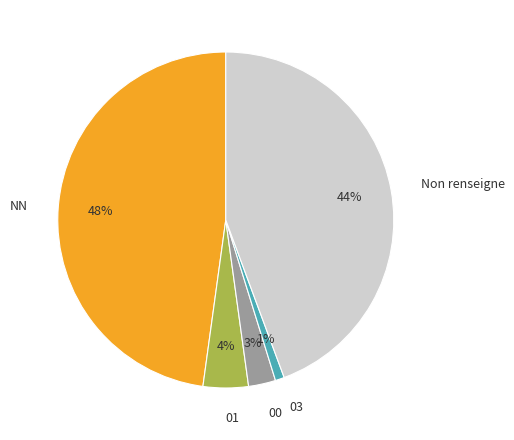

Which slice is the smallest?

03